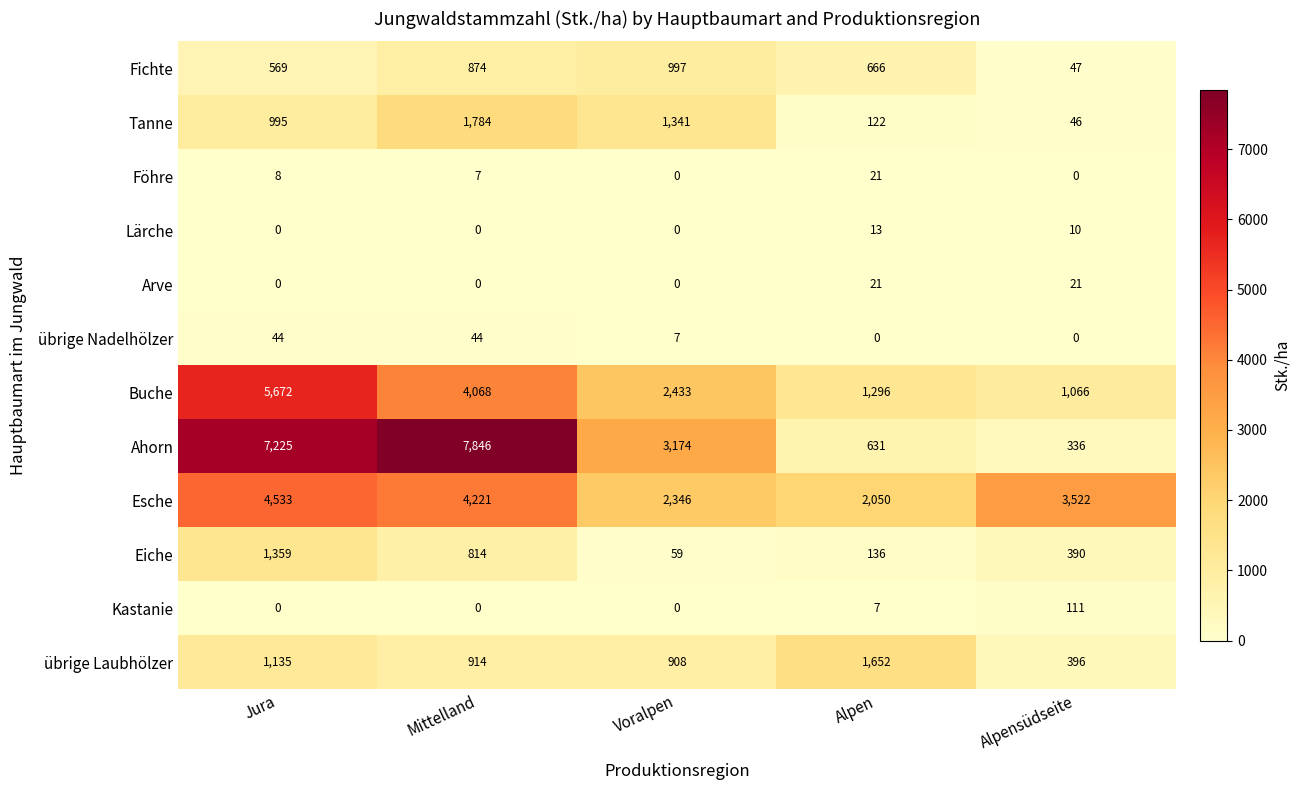

Which category has the lowest value in the Esche series?

Alpen